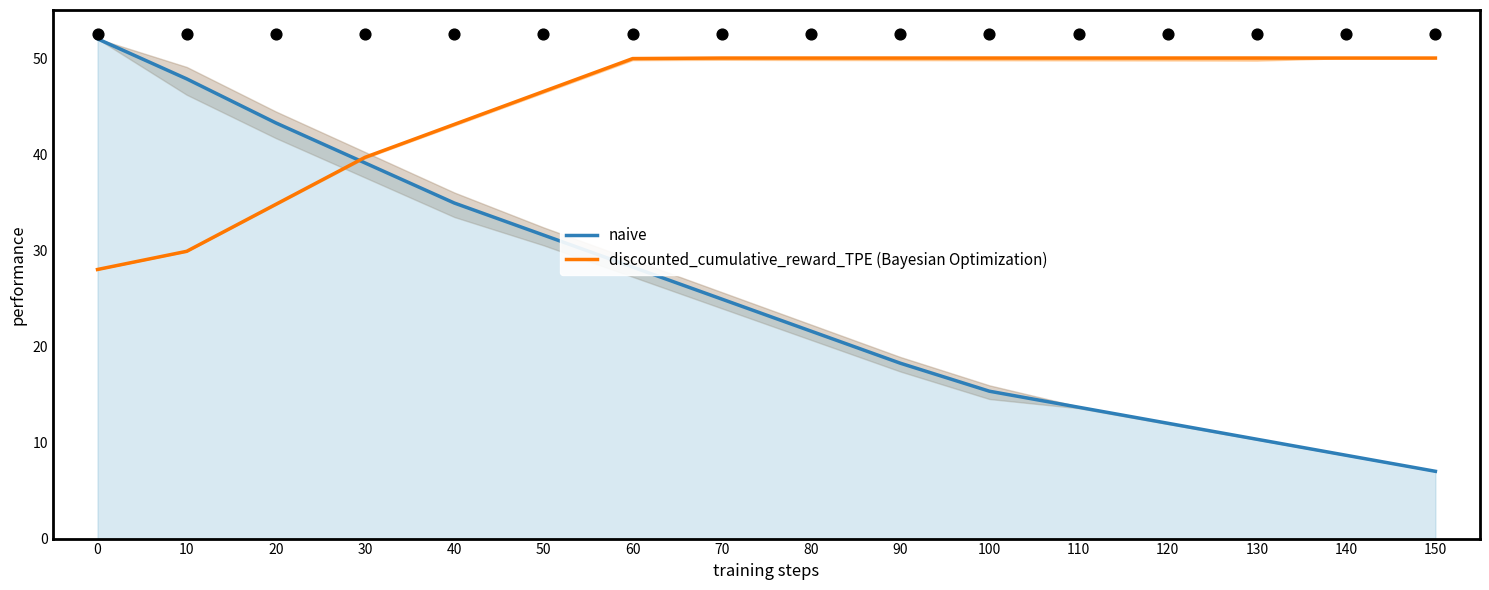

What is the total value across all series at 130?

60.3